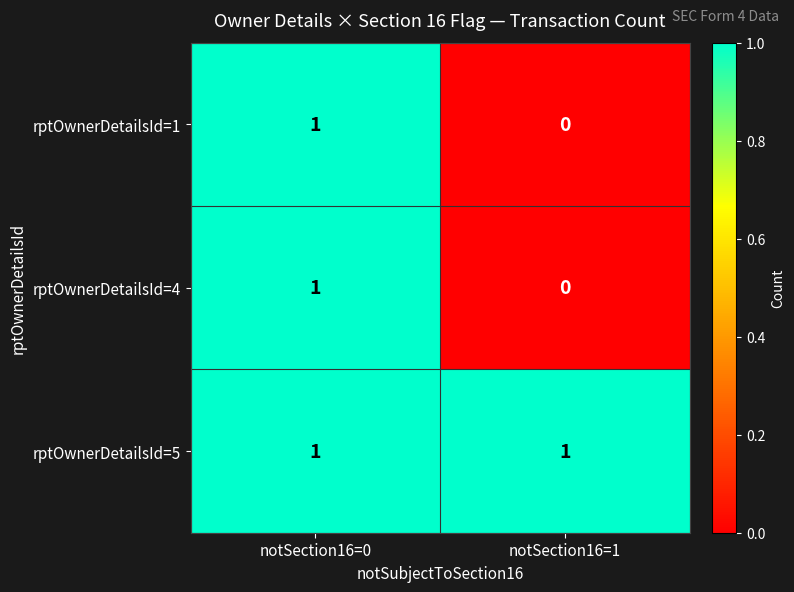

At which category is the sum across all series the highest?

notSection16=0